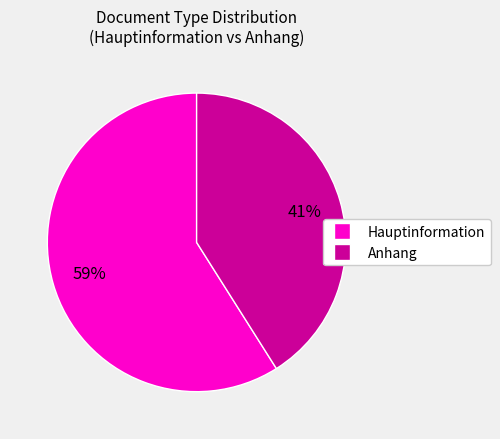

What is the largest slice in the pie chart?

Hauptinformation